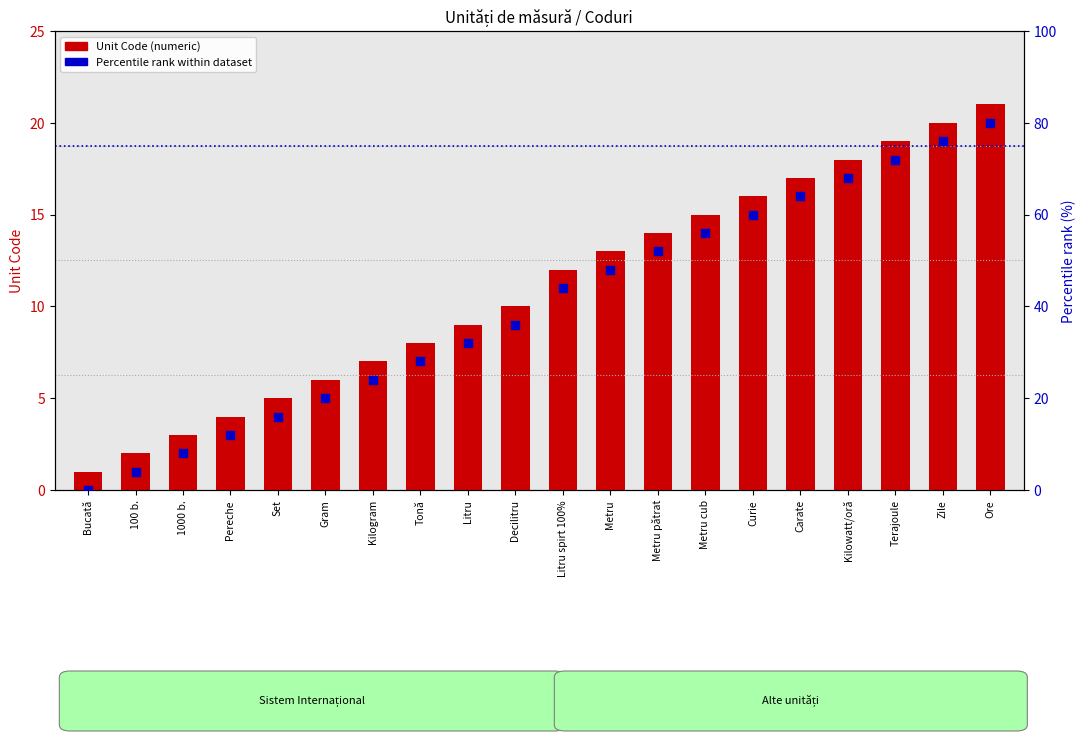

What are all the series names shown in the legend?

Unit Code (numeric), Percentile rank